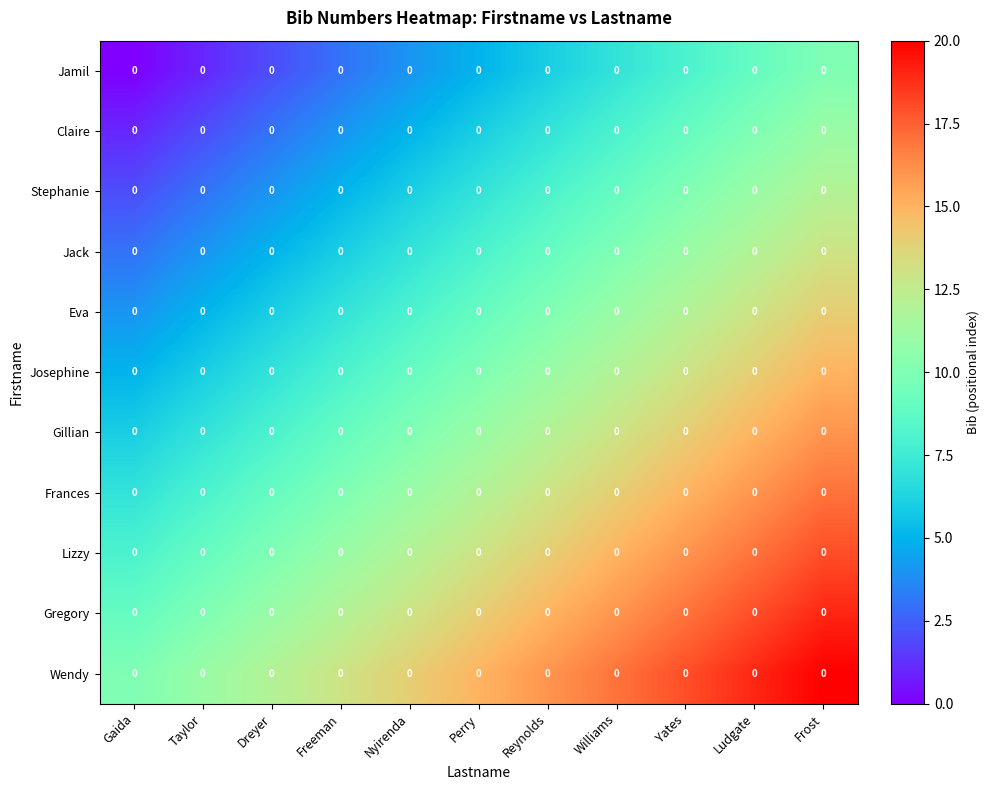

The value of Jack at Williams is 16. True or false?

False